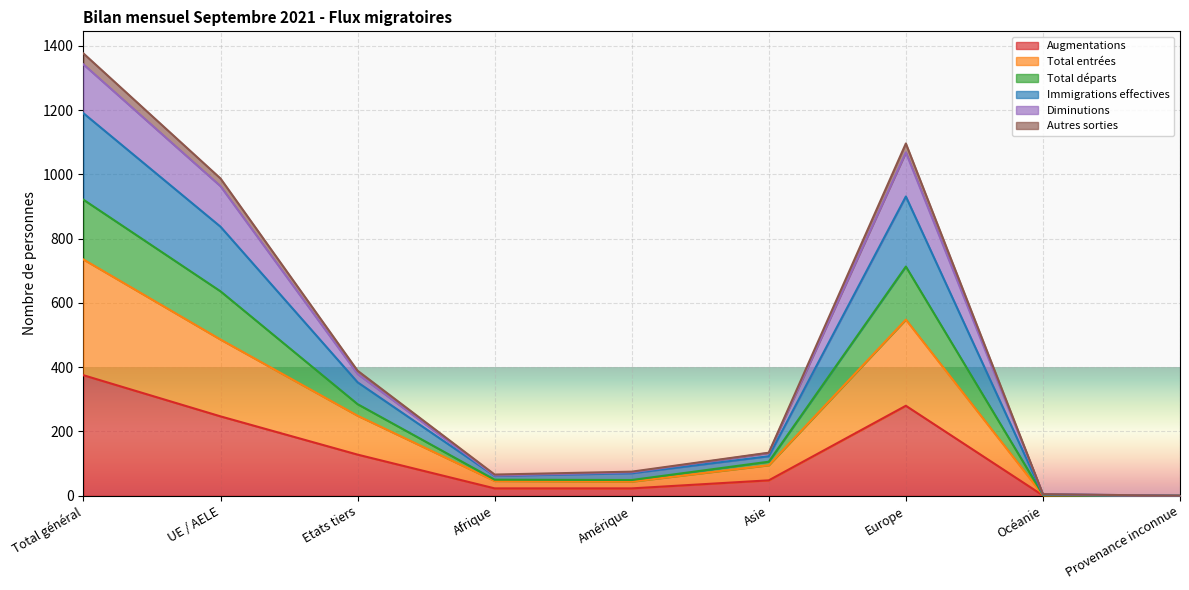

How many lines are shown in the chart?

6